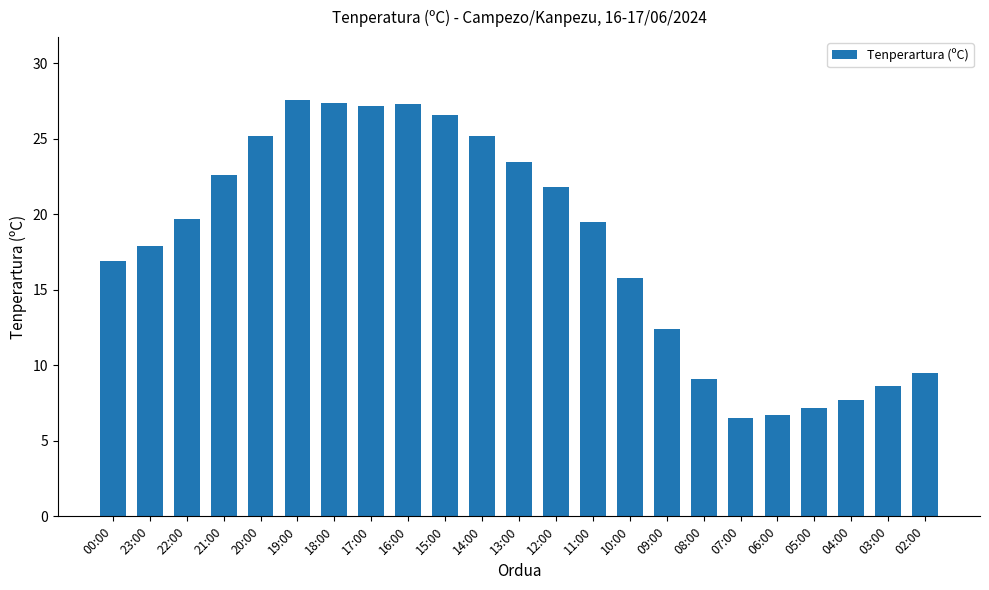

How many bars are there in total?

23